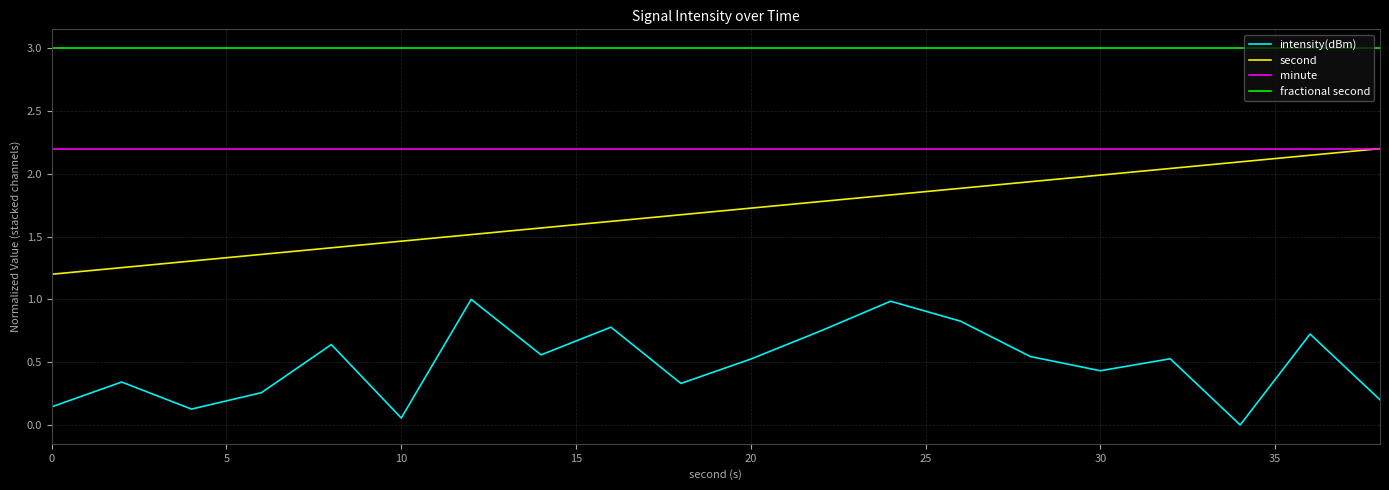

Which series has the largest total across all categories?

fractional second